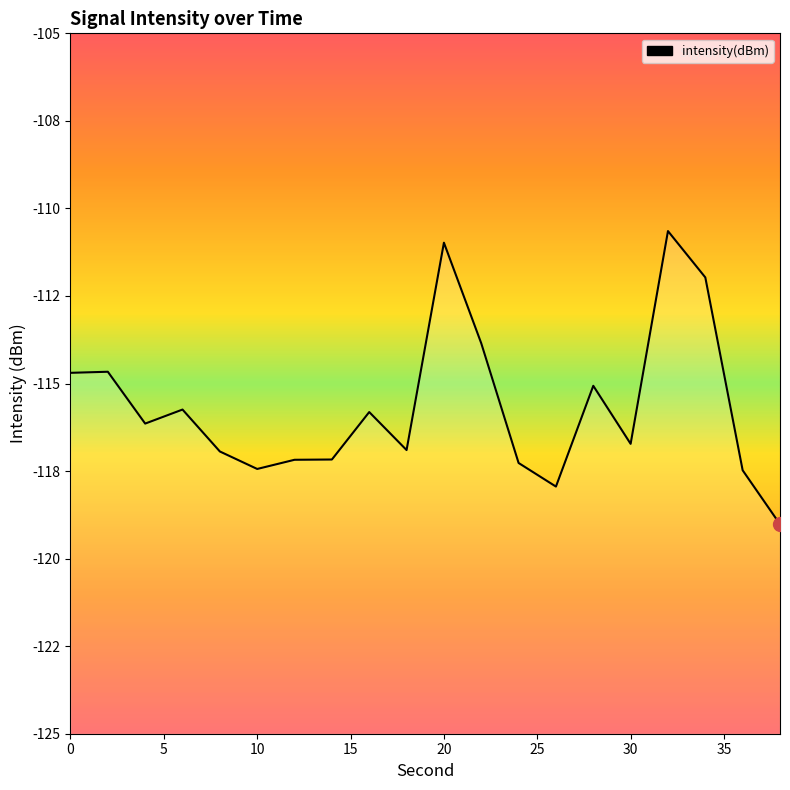

What is the sum of the values at 2 and 36?

-232.1